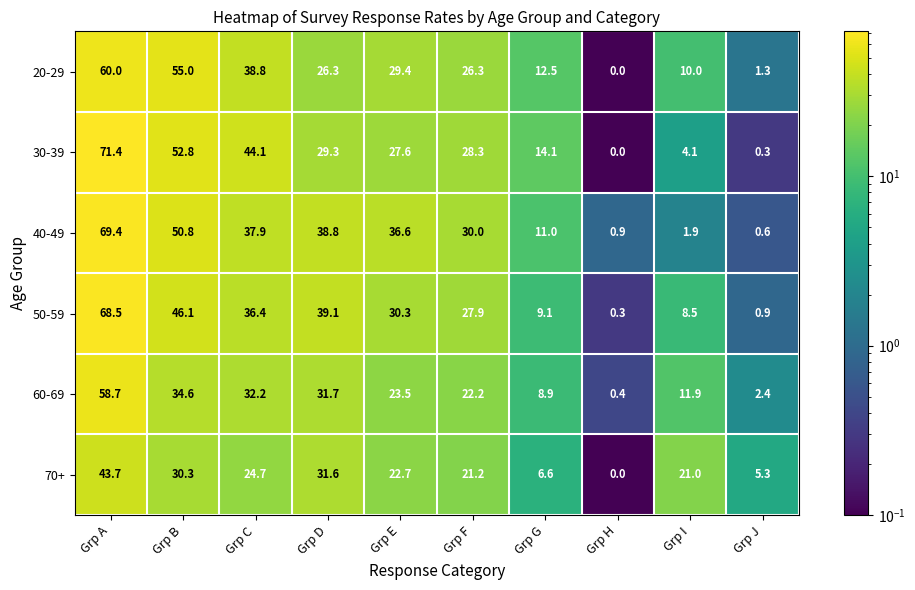

Which series has the largest total across all categories?

40-49